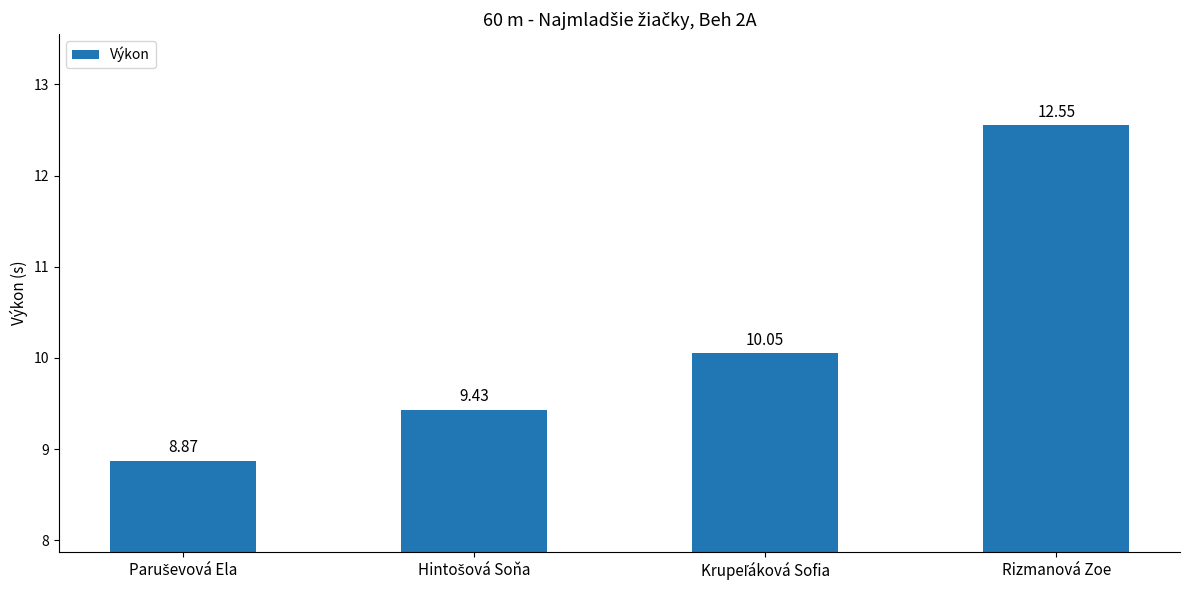

What is the difference between the maximum and minimum values?

3.7